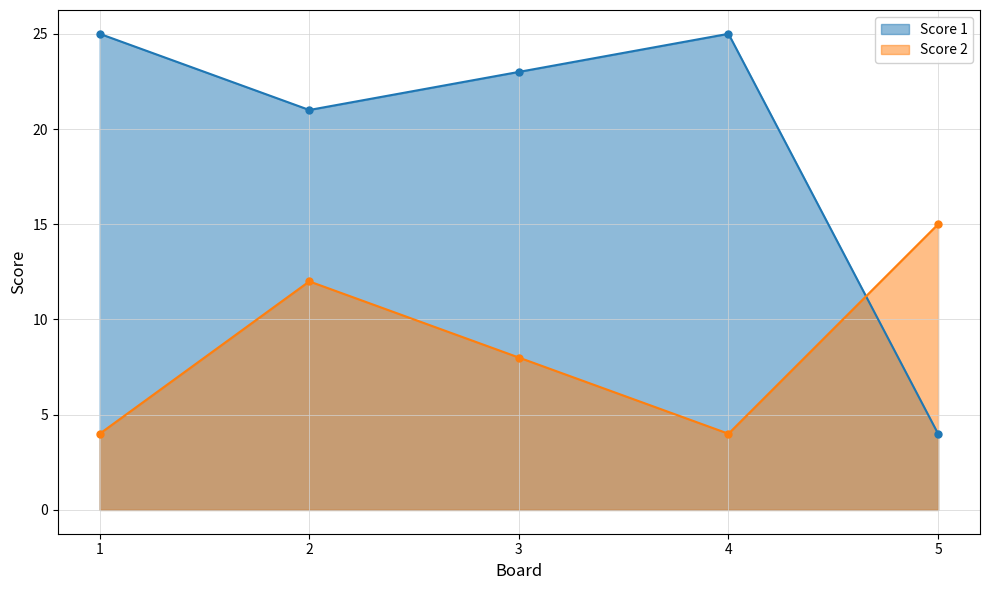

What is the average value of the Score 1 series?

20